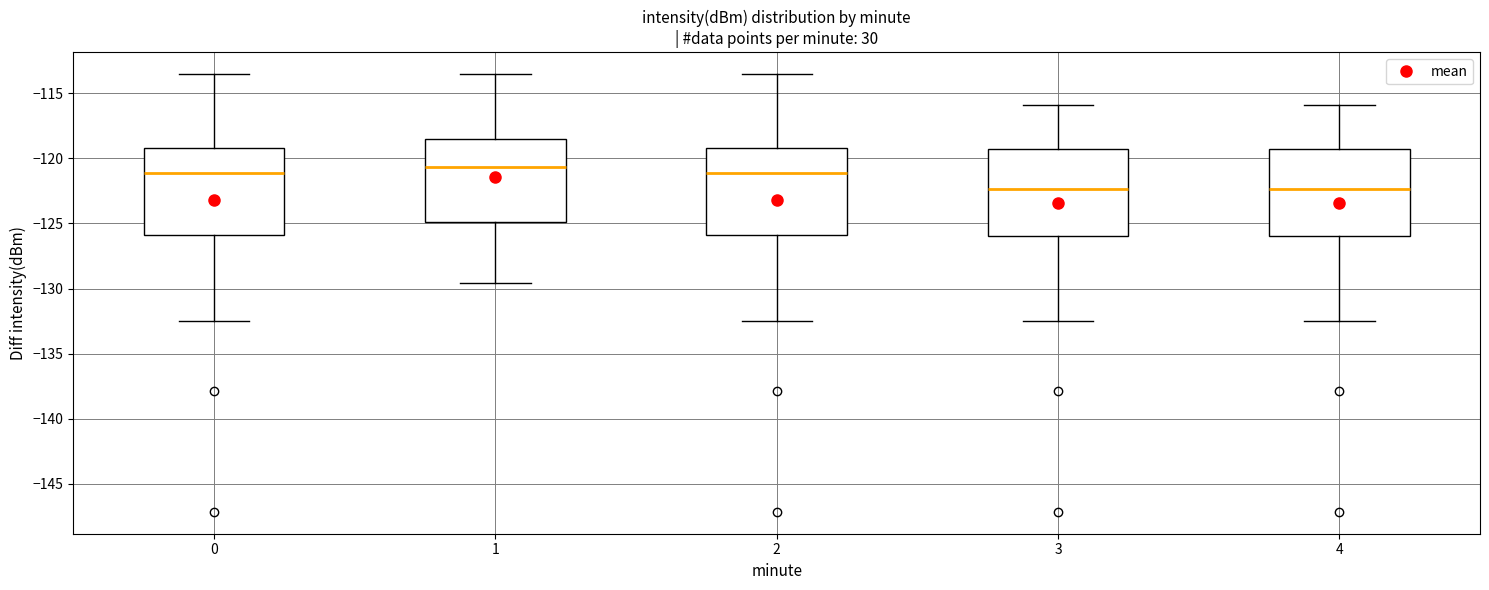

Where is the lower edge of the box at x = 0 on the y-axis? The values are not printed on the chart, so give them approximately, as read against the axis.

-126.0